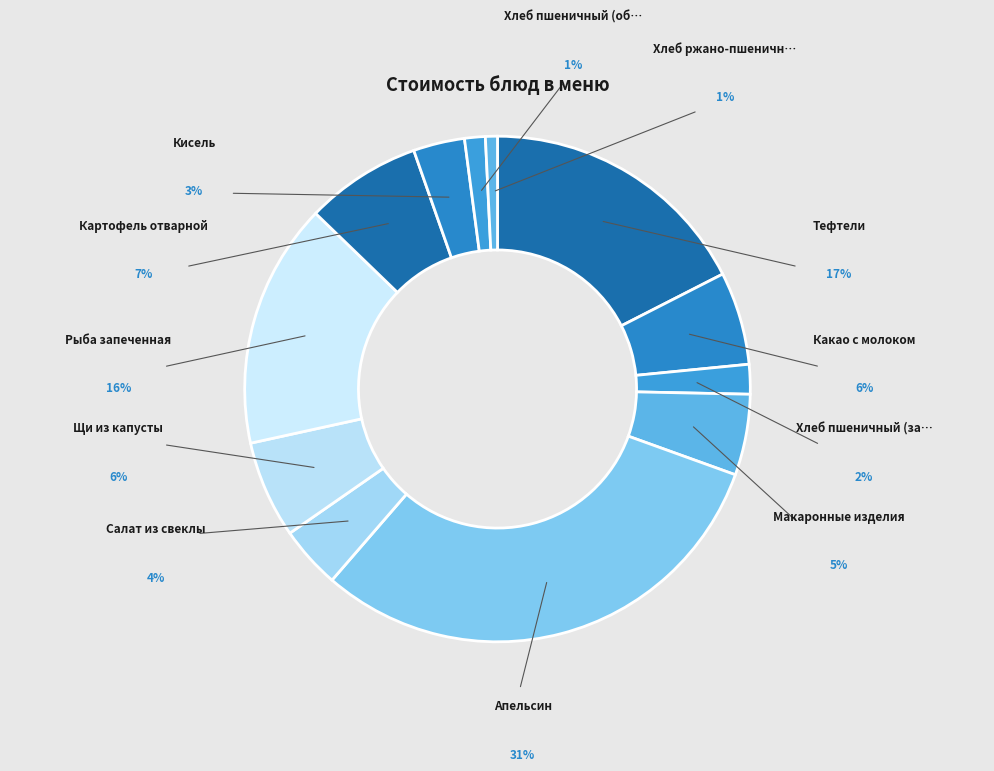

Is the sum of Рыба запеченная and Хлеб пшеничный (обед) greater than half?

No